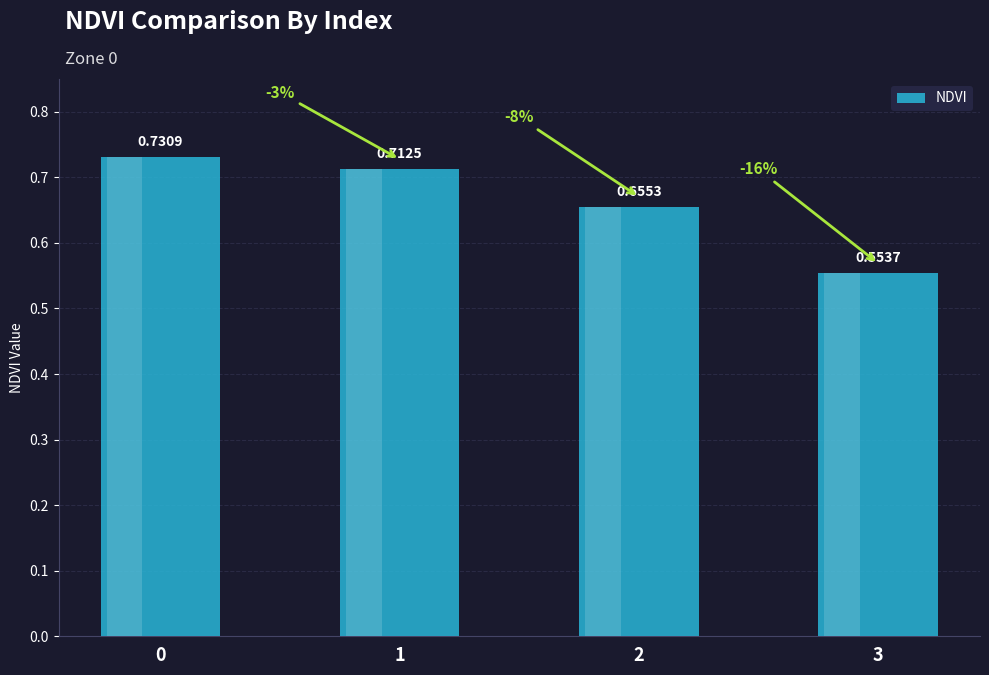

How many categories are shown in the chart?

4